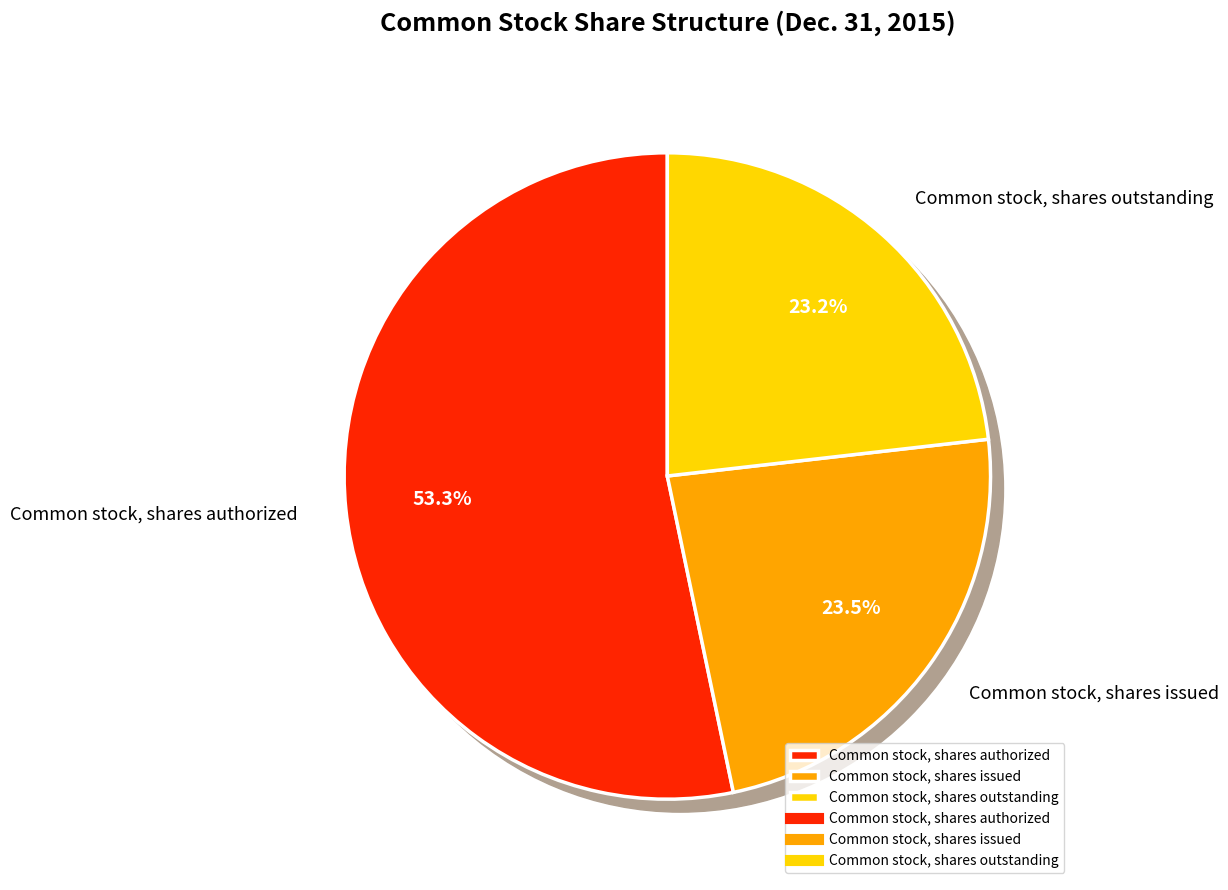

How many segments does this pie chart have?

3